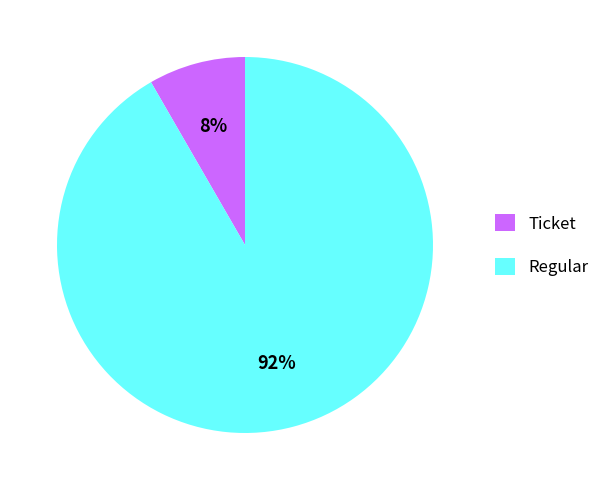

True or false: Ticket accounts for 8% of the total.

True